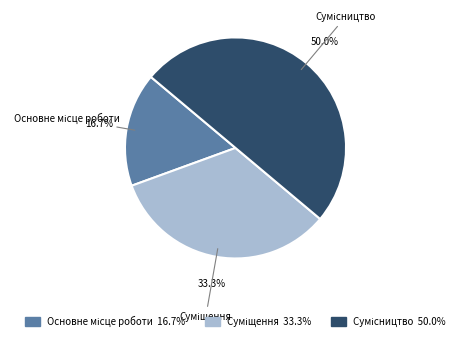

To the nearest percent, what is the average slice percentage?

33%